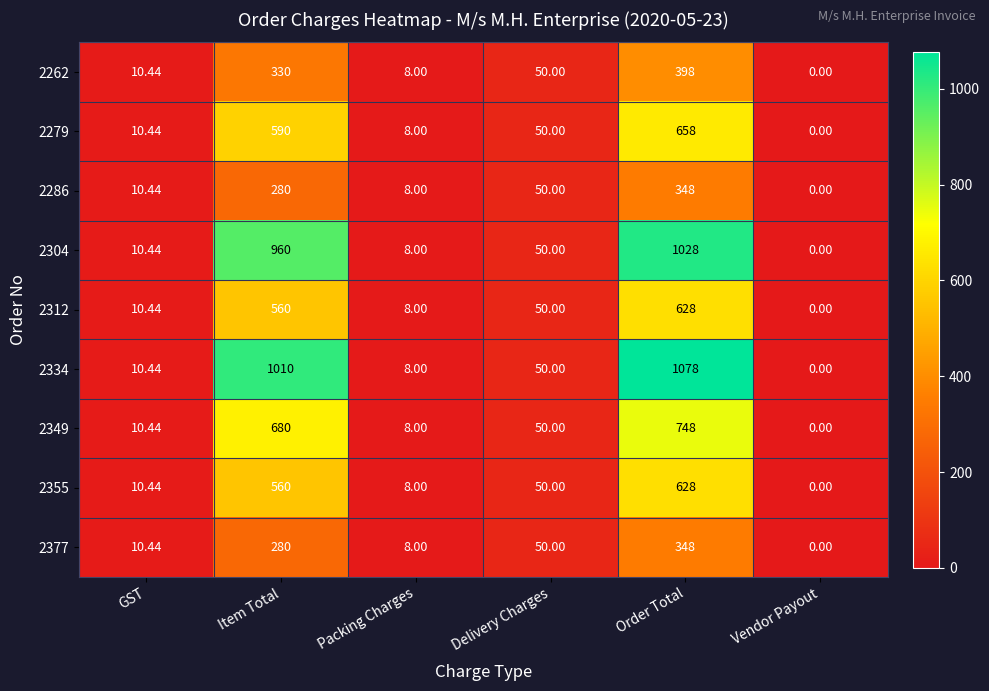

Is the value of 2286 at Packing Charges greater than the value of 2279 at Delivery Charges?

No